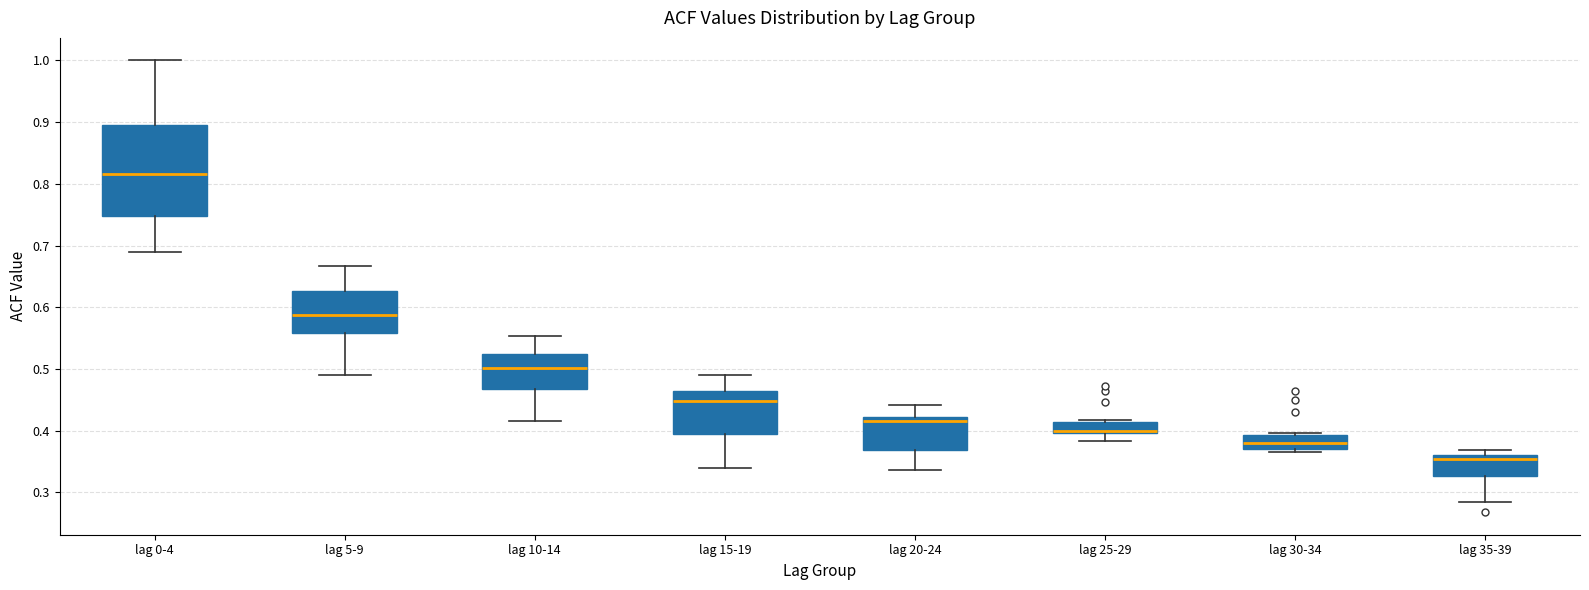

Where is the lower edge of the box for lag 5-9 on the y-axis? The values are not printed on the chart, so give them approximately, as read against the axis.

0.56